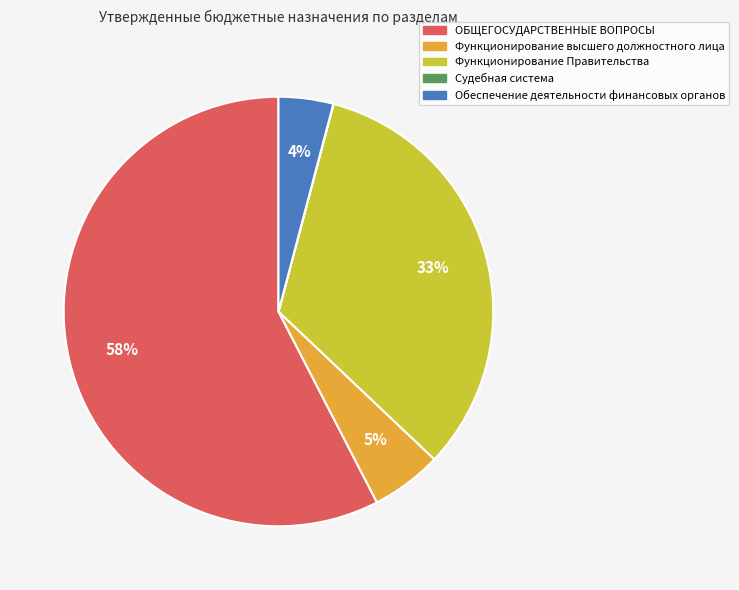

To the nearest percent, what is the average slice percentage?

20%